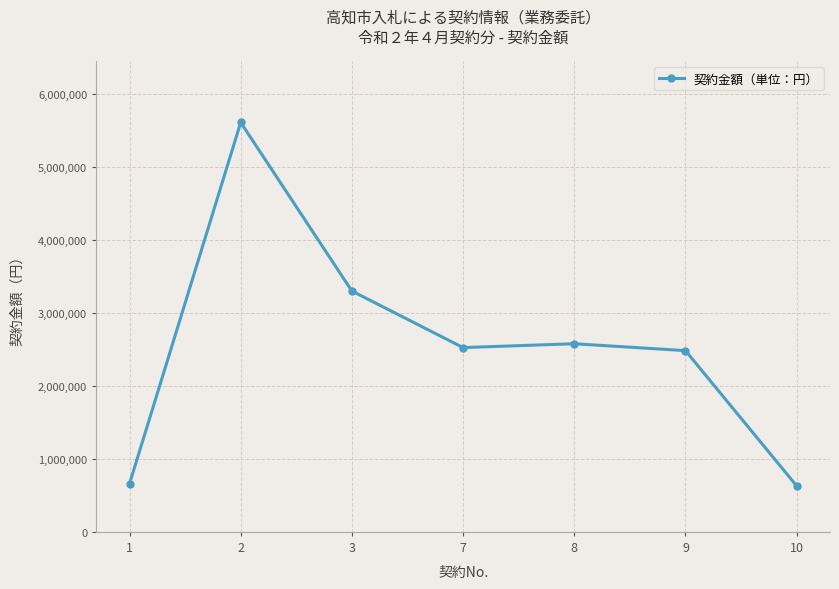

How many points are lower than both their immediate neighbors (excluding endpoints)?

1